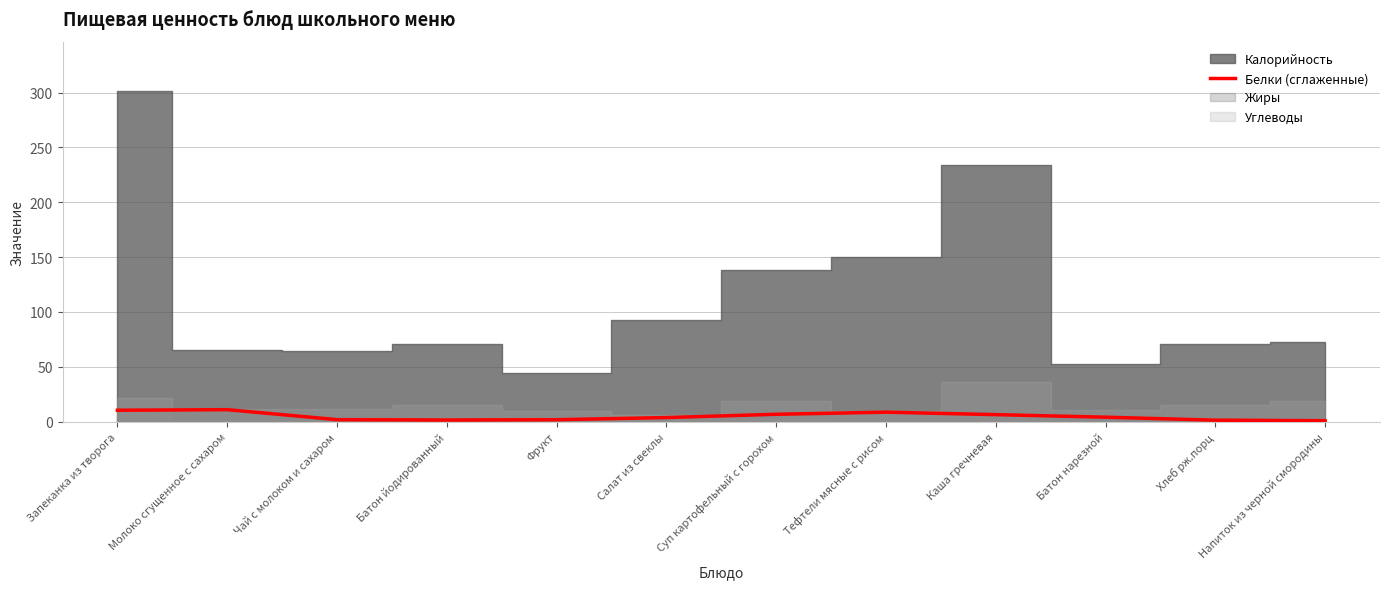

What is the change in value from Чай с молоком и сахаром to Салат из свеклы?

+1.9